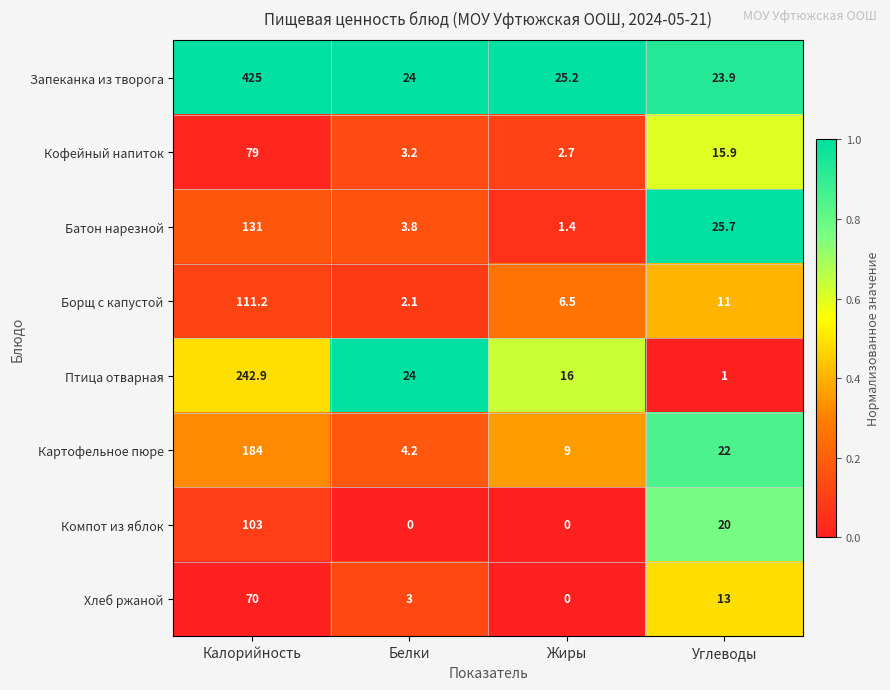

Between Белки and Жиры, which series saw the biggest shift?

Птица отварная